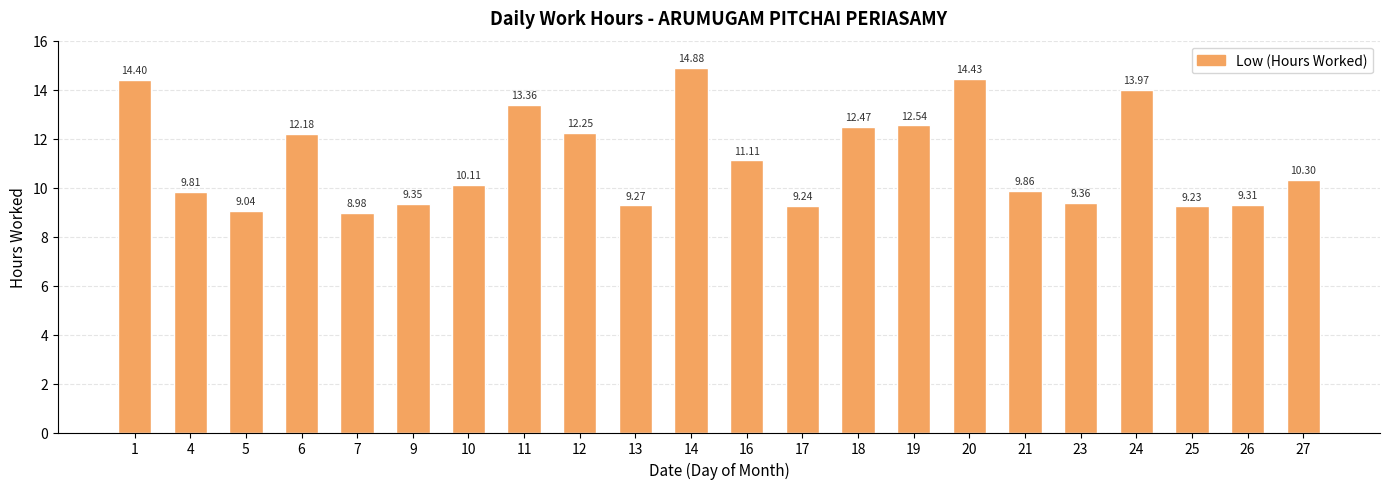

List the labels in order of value, largest first.

14, 20, 1, 24, 11, 19, 18, 12, 6, 16, 27, 10, 21, 4, 23, 9, 26, 13, 17, 25, 5, 7